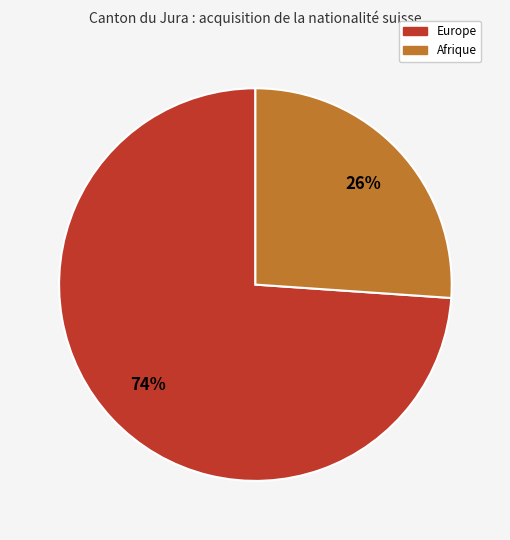

To the nearest percent, what is the average slice percentage?

50%